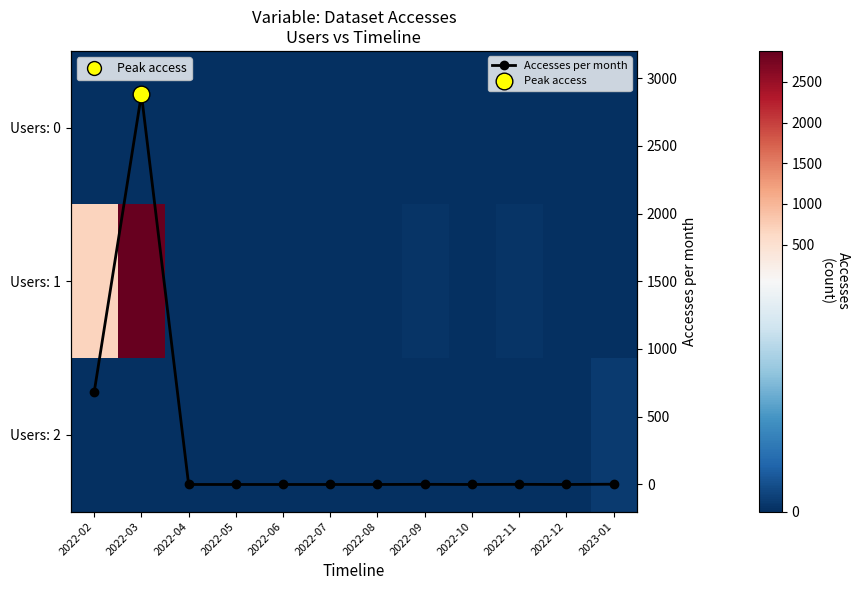

Which series changed the most between 2022-10 and 2023-01?

Users: 2